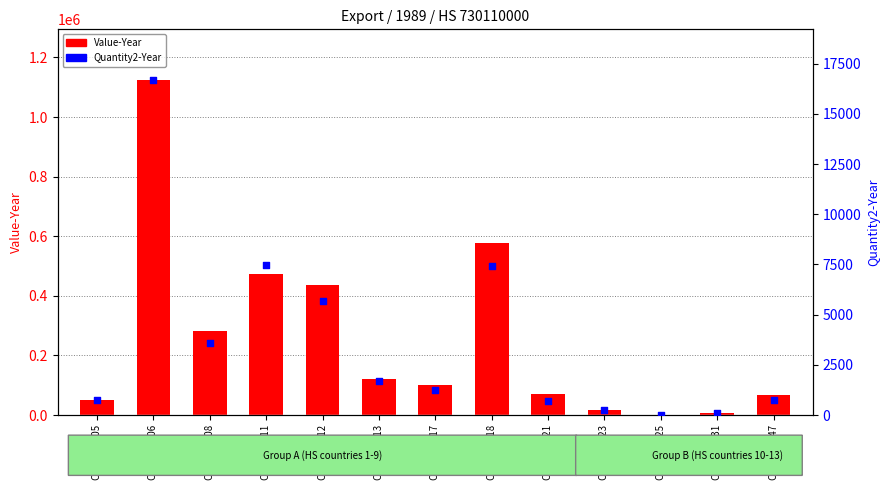

Is the value of Quantity2-Year at Country 108 greater than the value of Value-Year at Country 131?

No